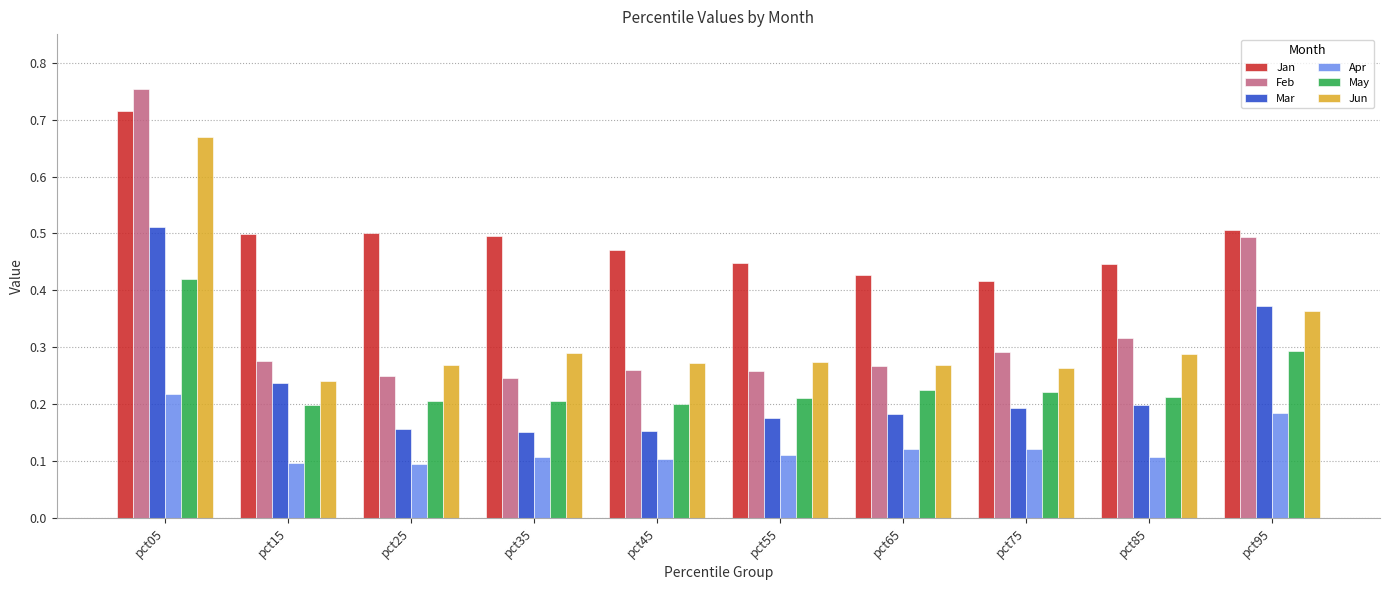

Which series has the largest range (max minus min)?

Feb